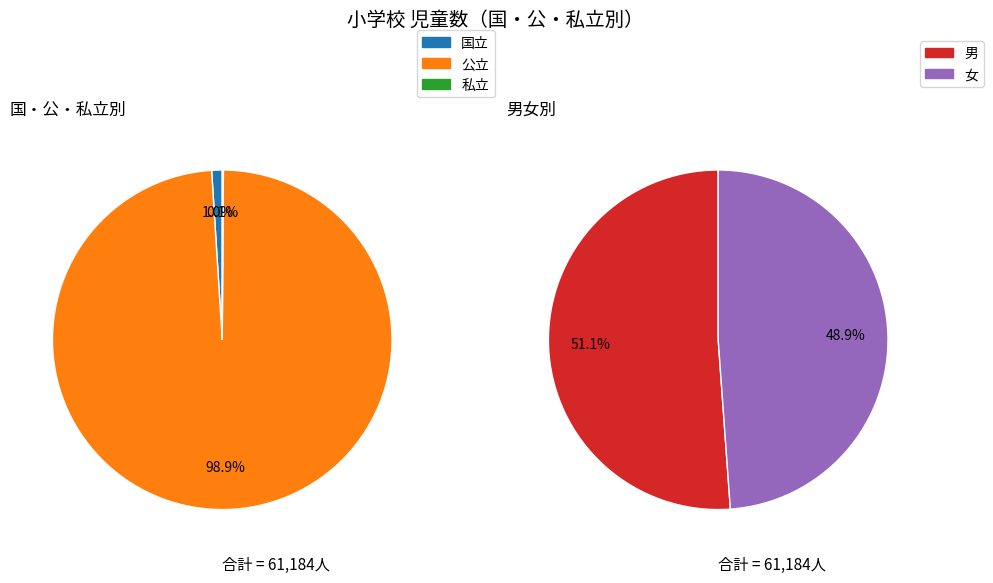

Which slice is the smallest?

私立